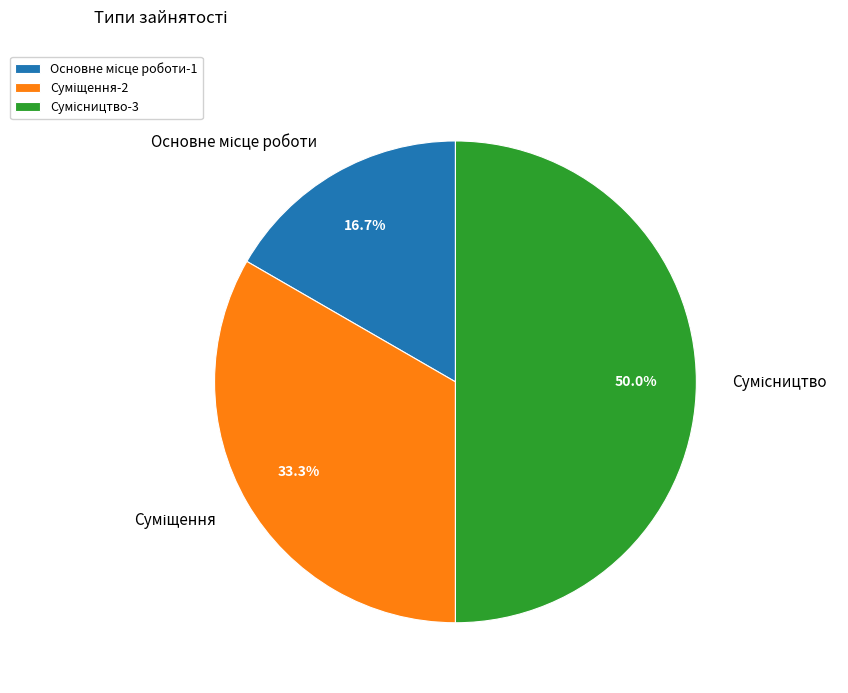

What percentage do Сумісництво and Основне місце роботи together represent?

66.7%